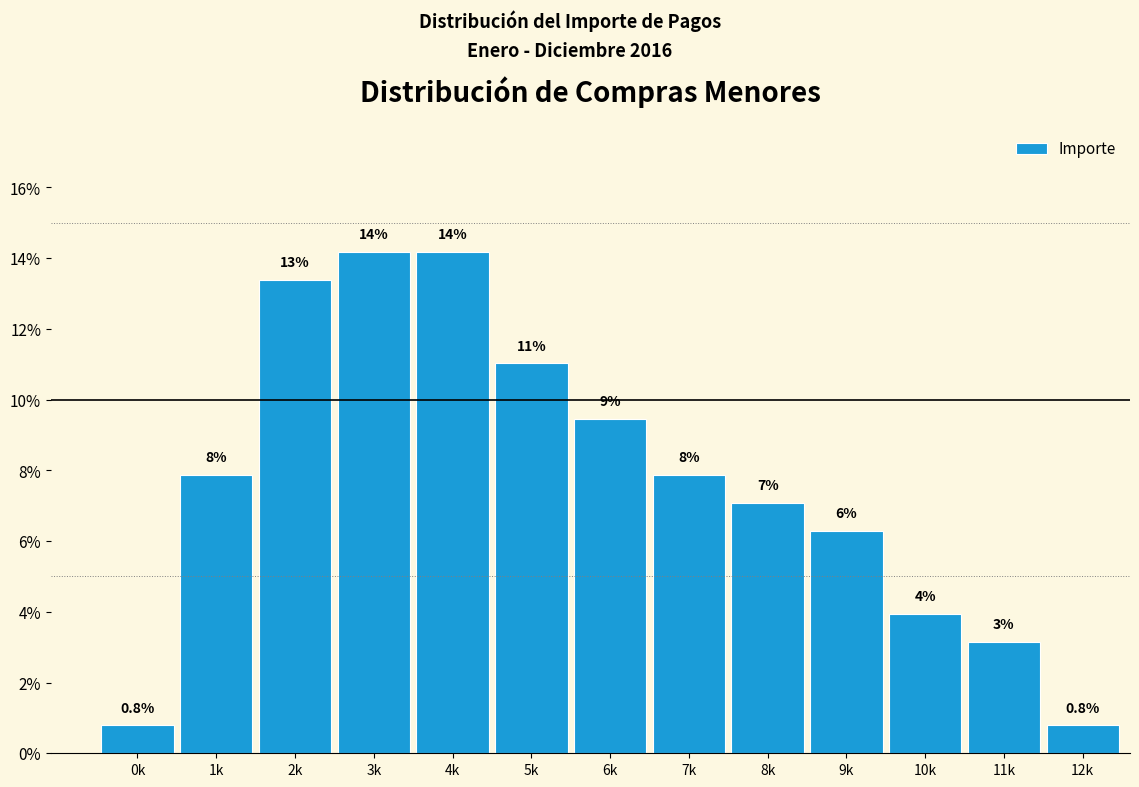

How many bars are there in total?

13